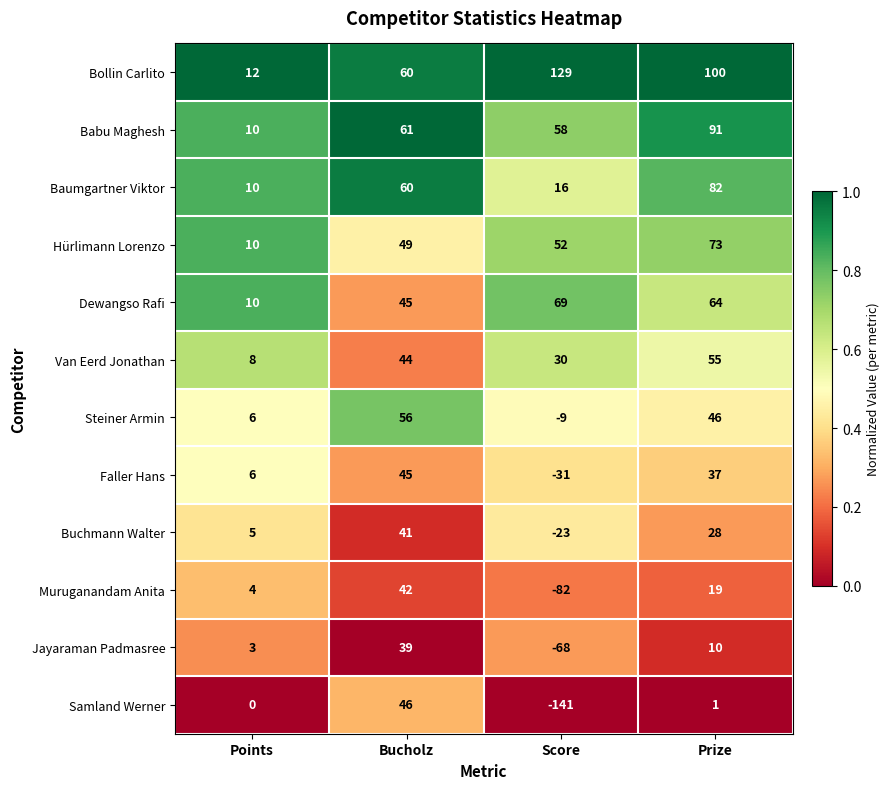

At how many categories does at least one series exceed 0?

4